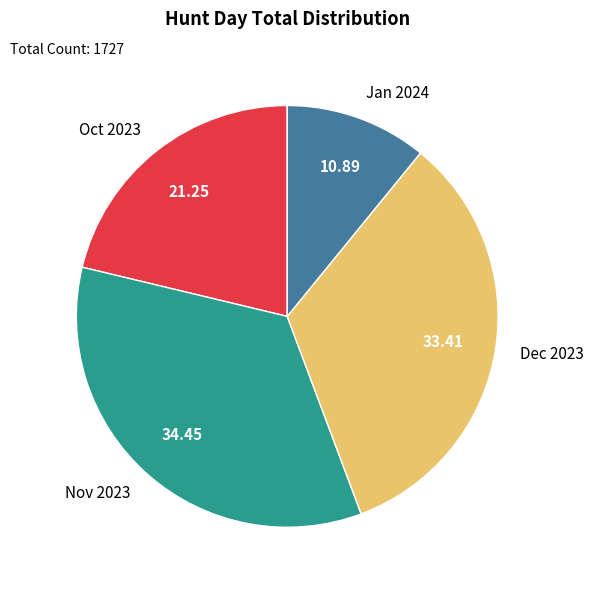

Between Jan 2024 and Oct 2023, which is larger?

Oct 2023